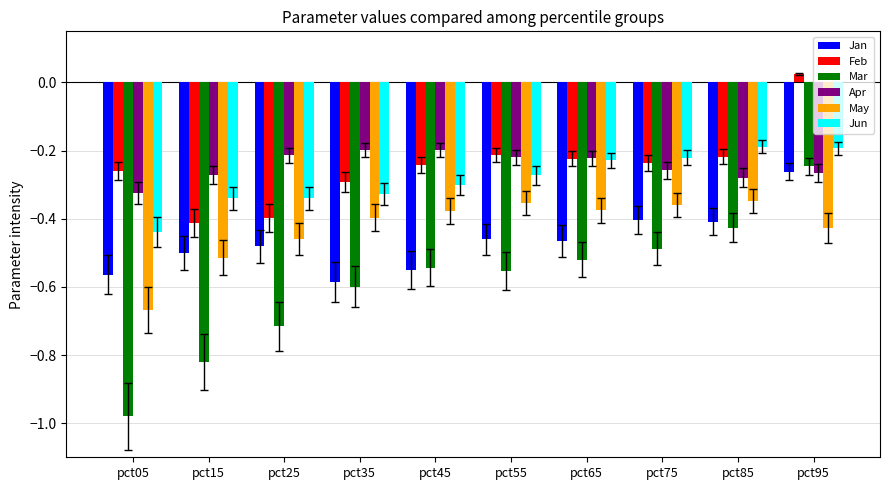

Which category has the highest value across all series?

pct95